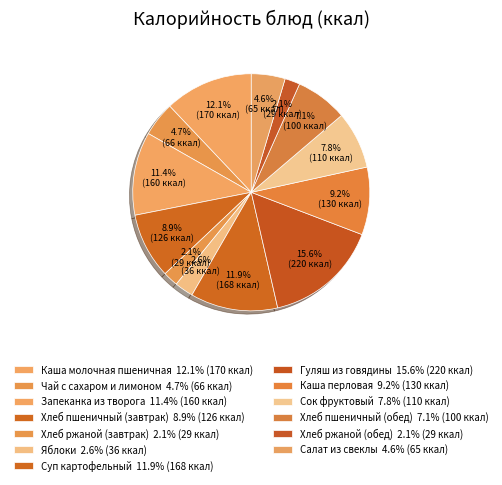

Count the number of slices in the pie.

13